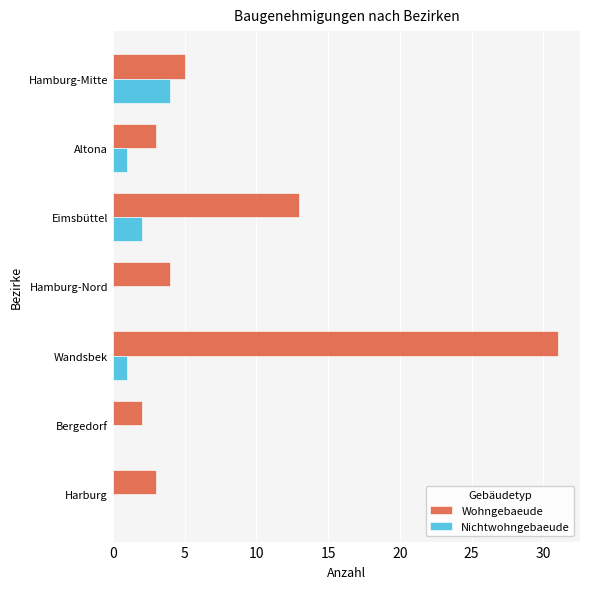

What is the sum of all Wohngebaeude values?

61